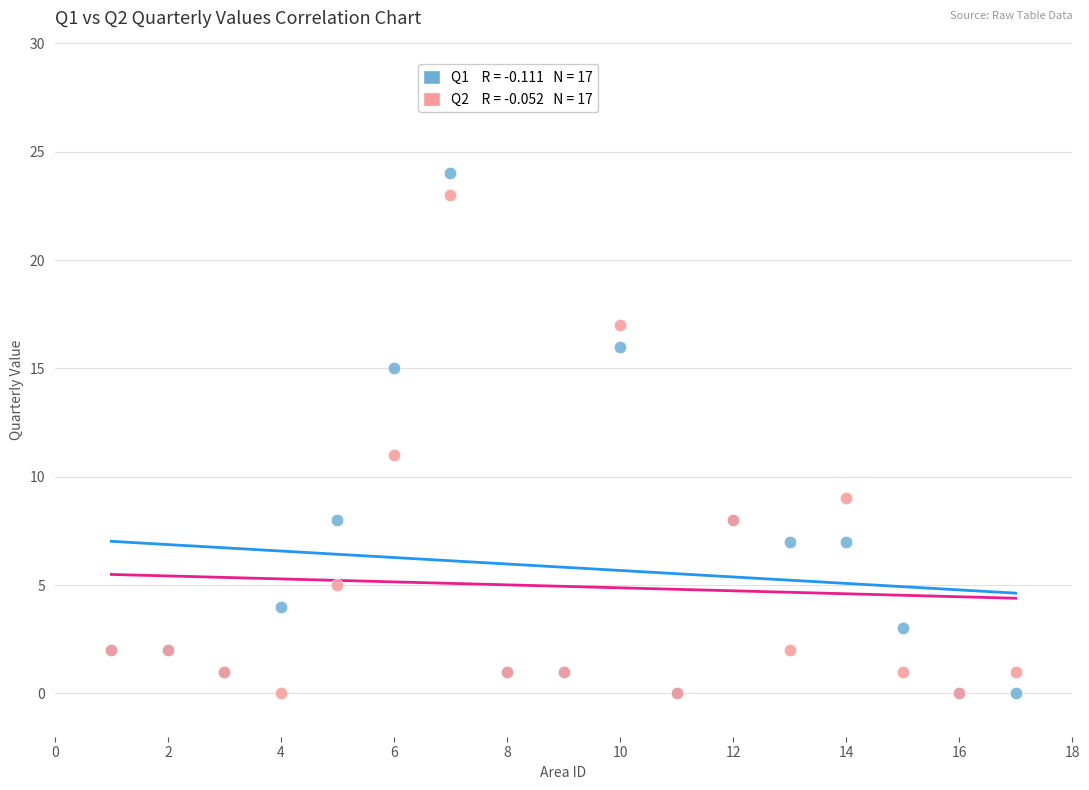

Across all series, what Y value is closest to 12?

11